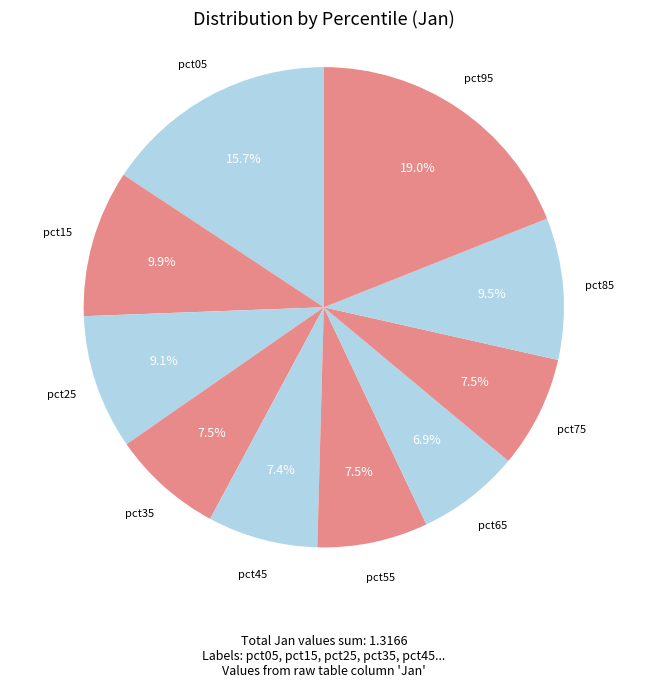

Rank the categories by value from highest to lowest.

pct95, pct05, pct15, pct85, pct25, pct75, pct35, pct55, pct45, pct65